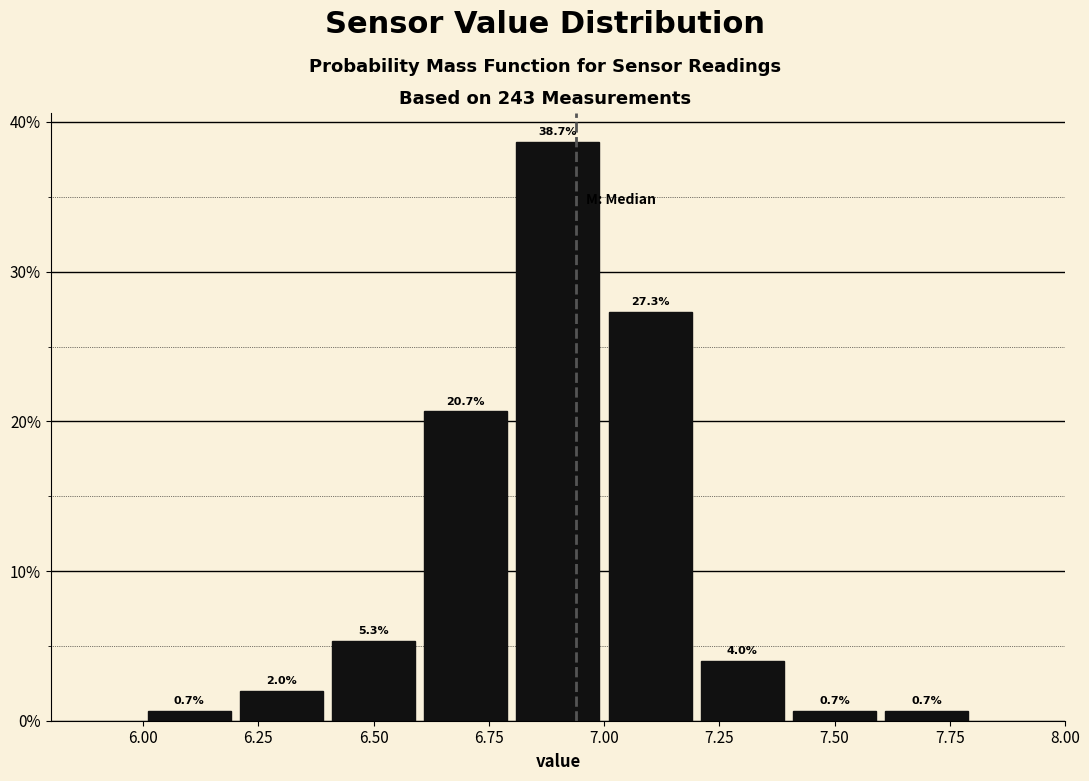

Which range on the x-axis has the tallest bar?

6.8 to 7.0